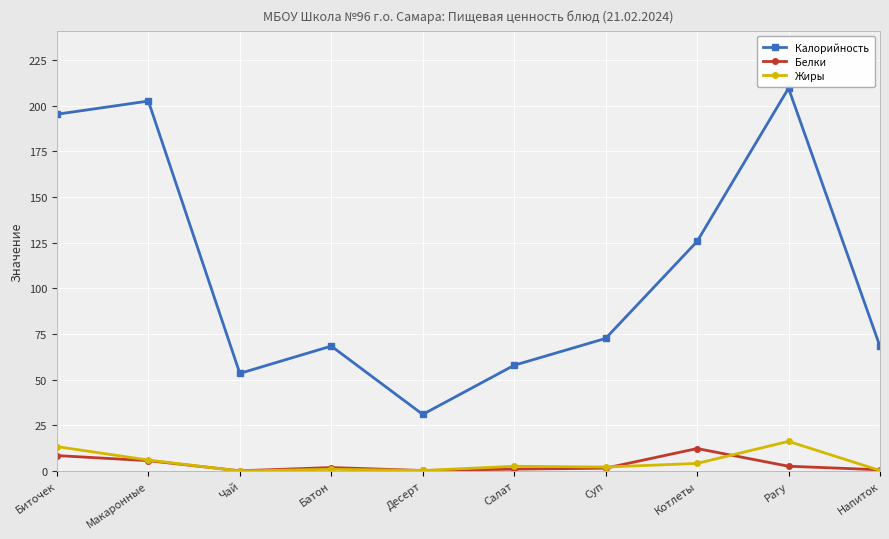

Is this an area chart (filled region under the line)?

No